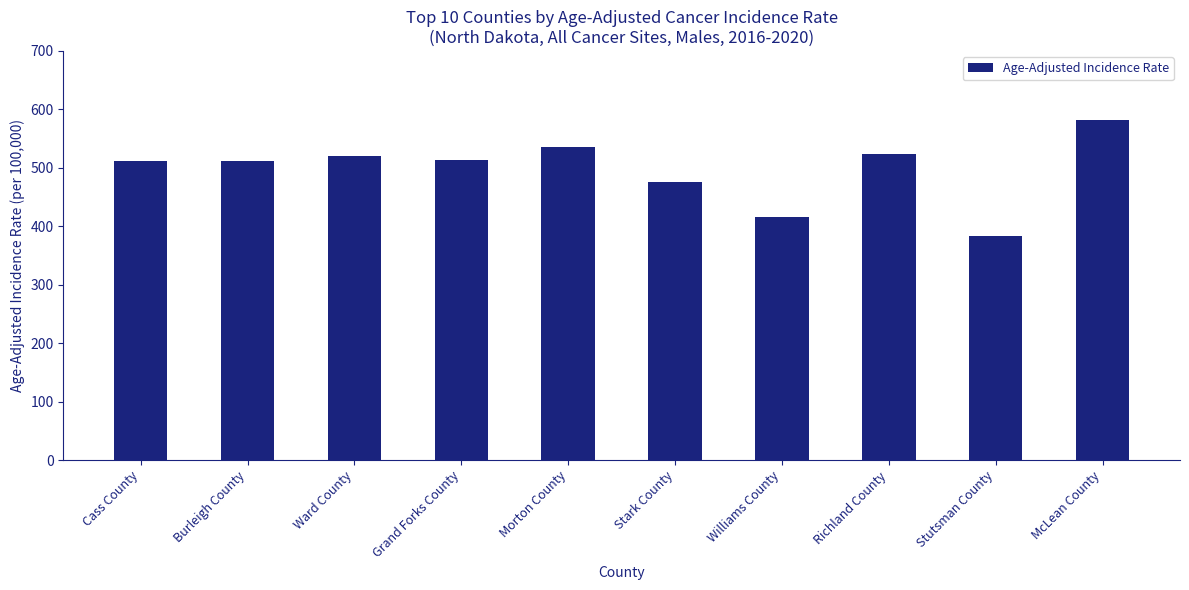

The chart shows a value of 237.8 at Stutsman County. True or false?

False